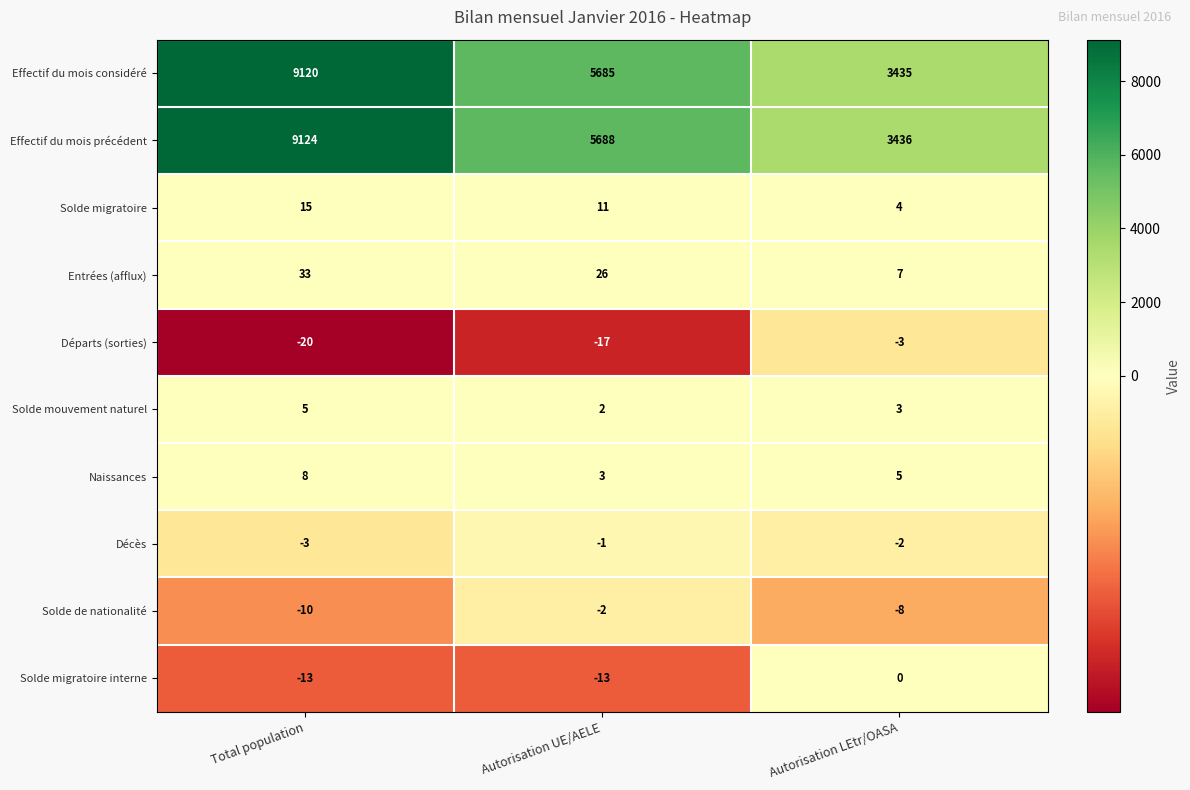

At how many categories does at least one series exceed 9009?

1